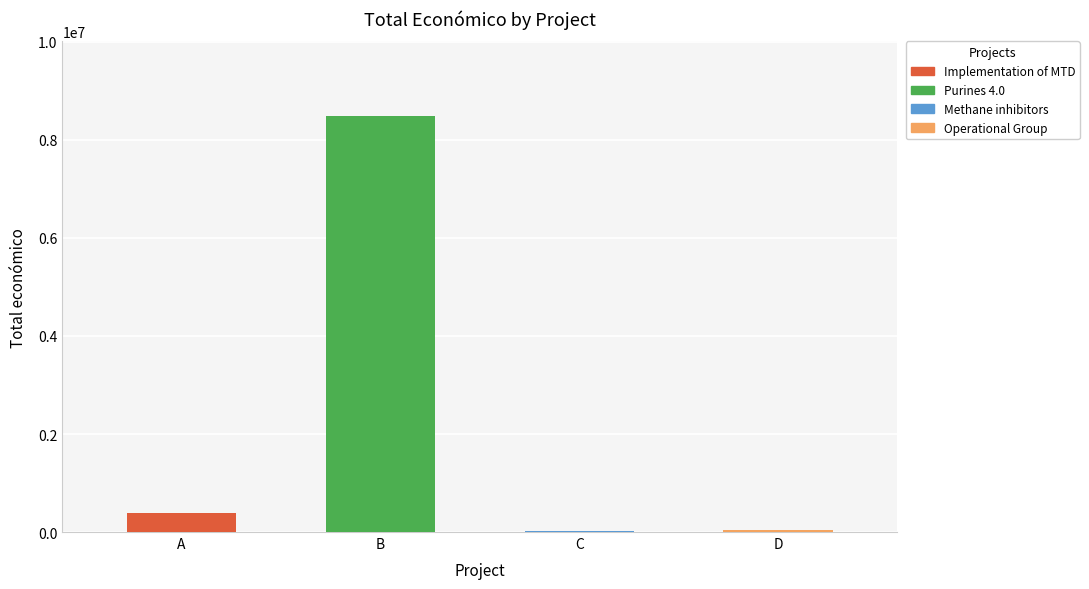

True or false: the data shows 11516500 at B.

False